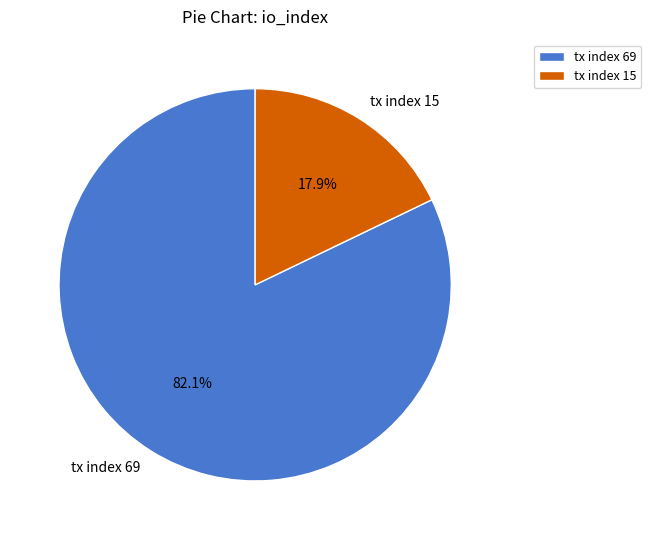

True or false: tx index 15 accounts for 18% of the total.

True